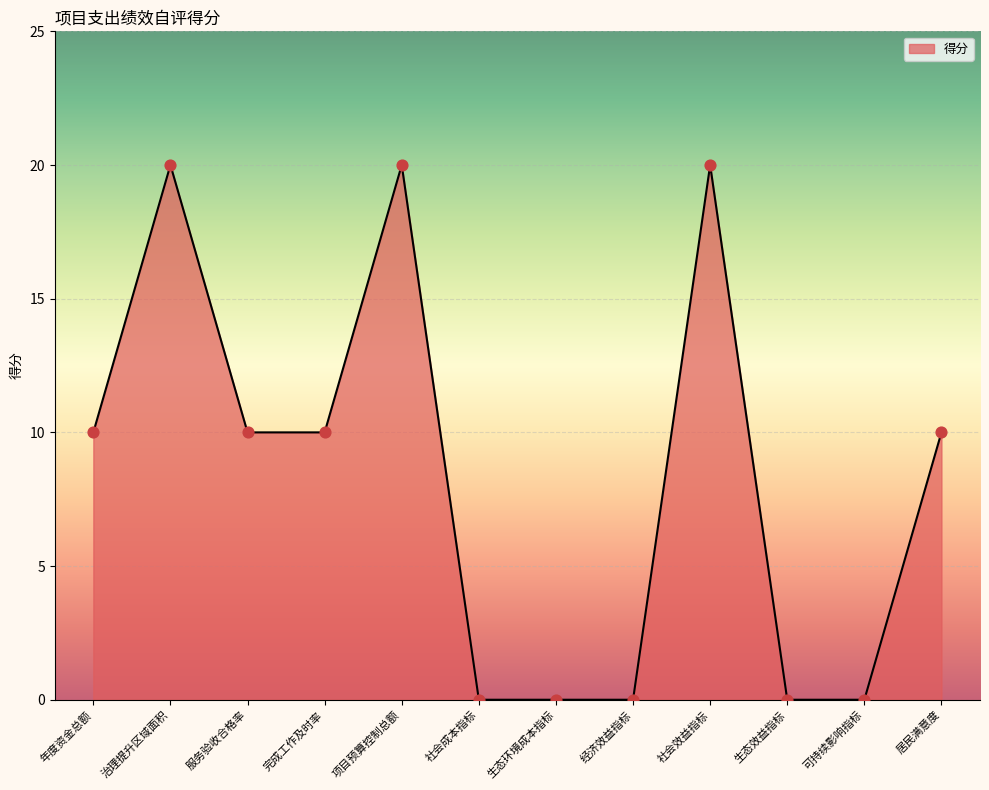

What is the change in value from 完成工作及时率 to 经济效益指标?

-10